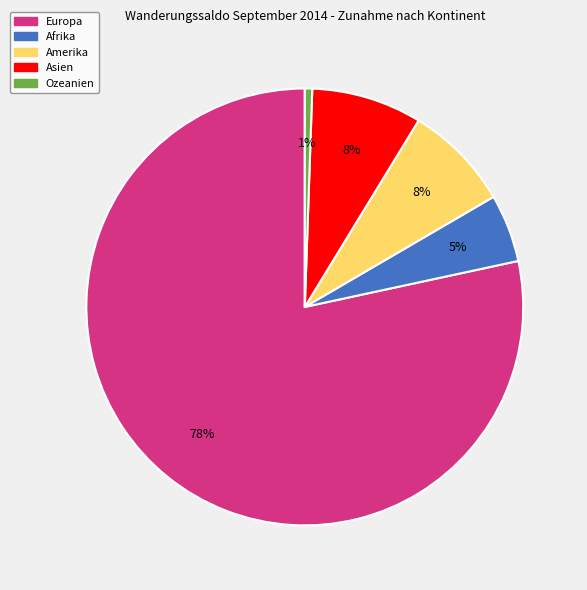

The Asien slice represents 1% of the pie. True or false?

False